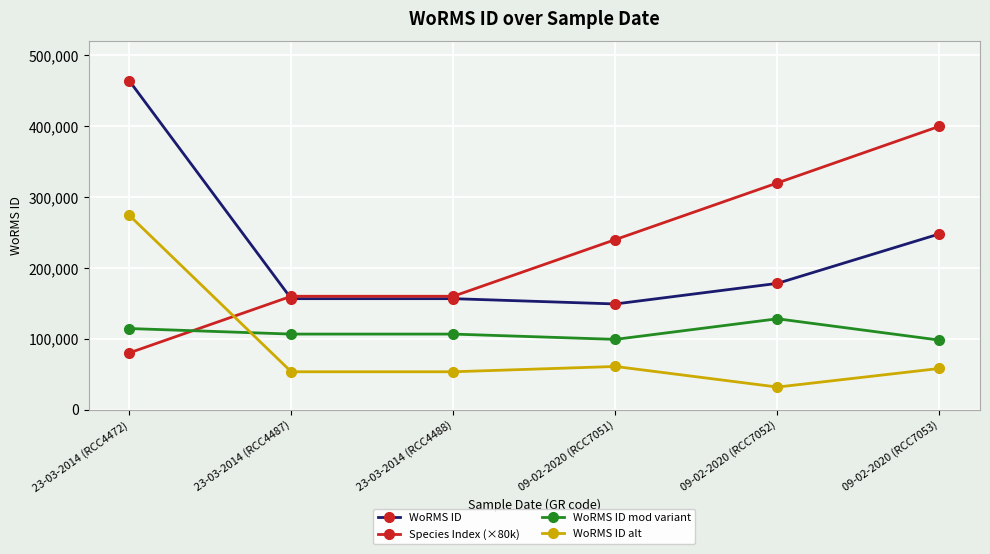

What is the lowest value of the Species Index (×80k) series?

80000